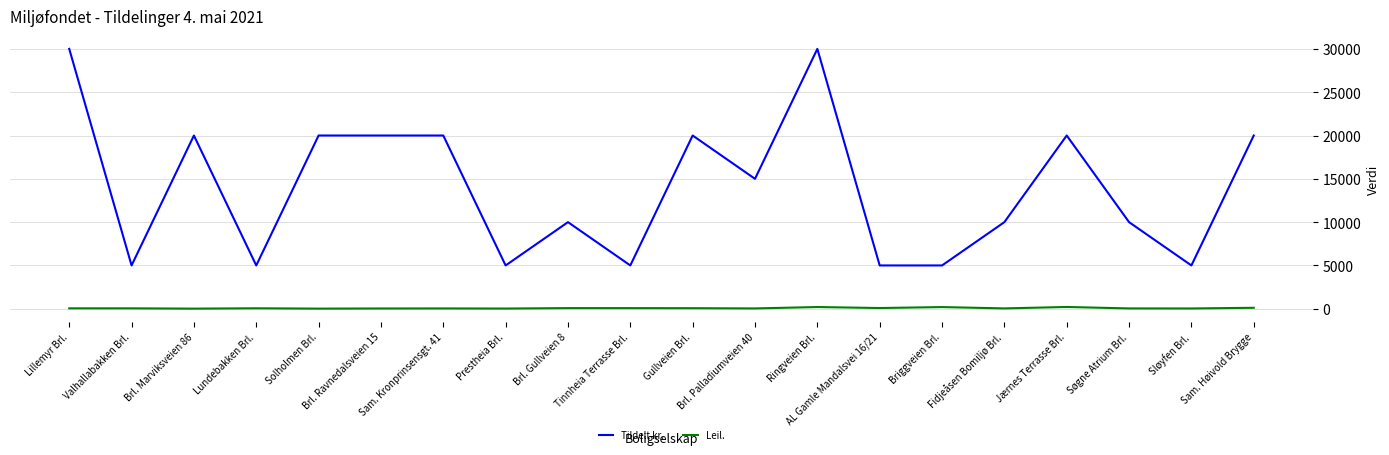

What is the difference between the highest and lowest values at Prestheia Brl.?

4976